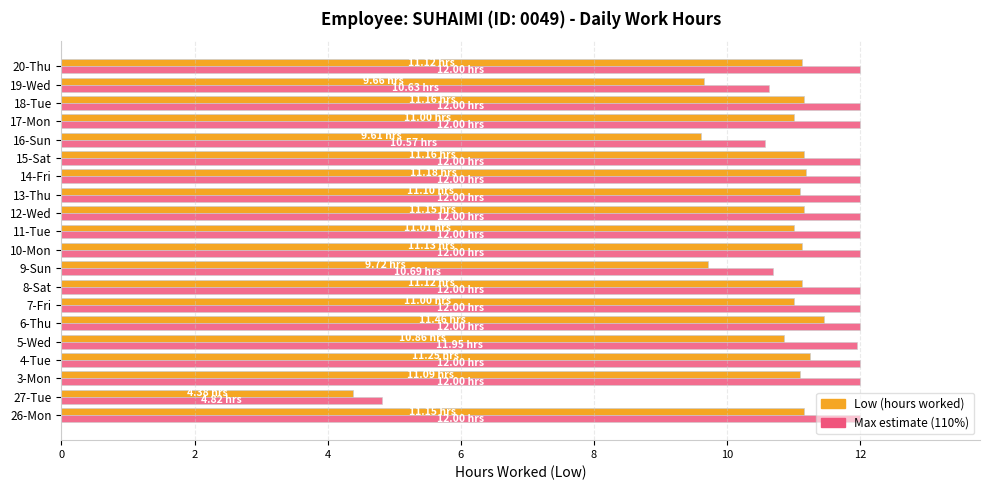

What is the sum of all Low (hours worked) values?

211.3